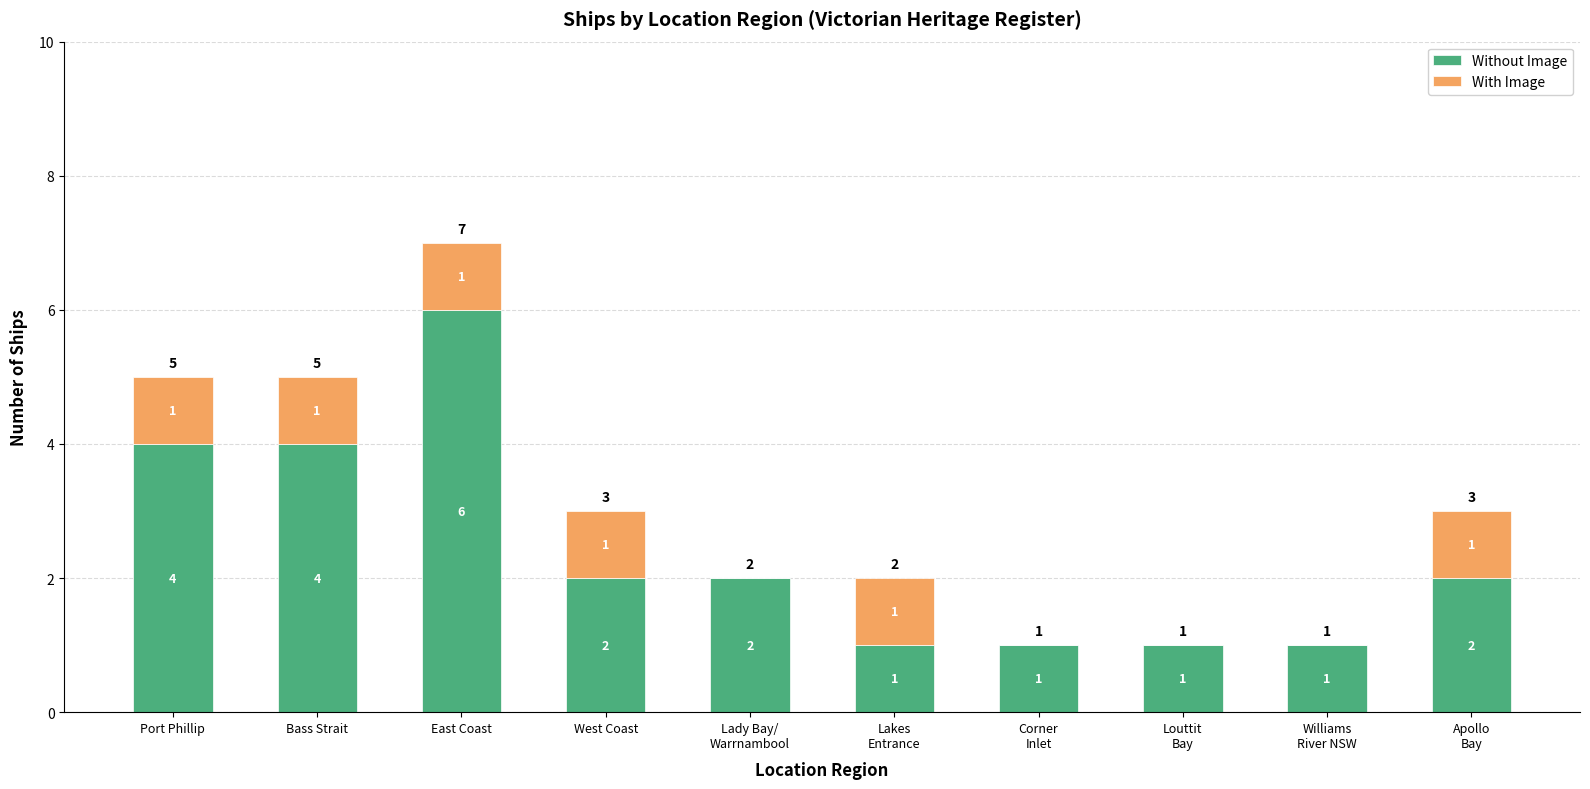

At which label does Without Image reach its peak?

East Coast